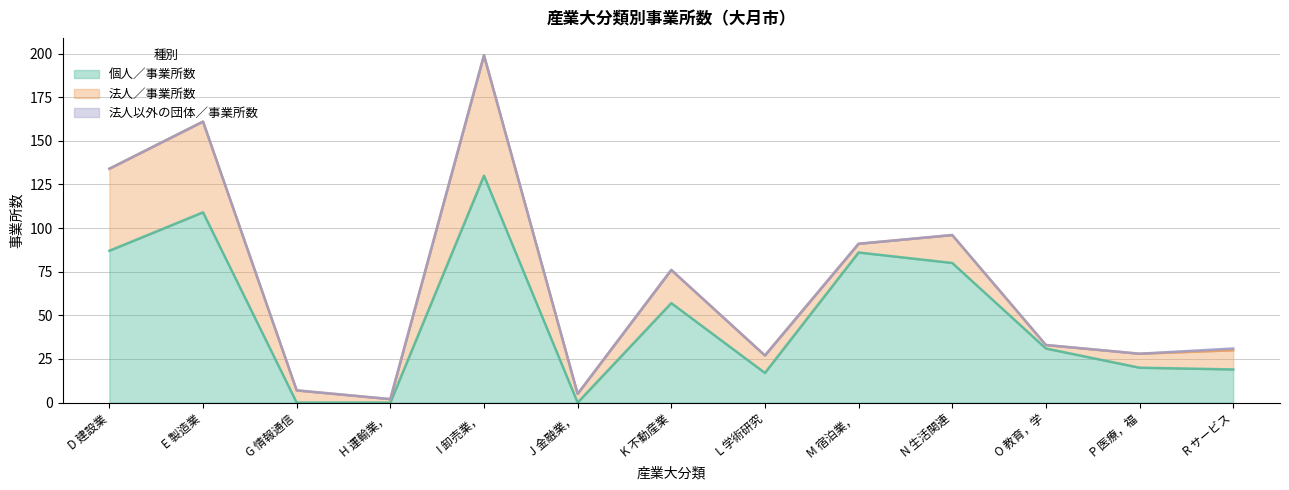

What are all the series names shown in the legend?

個人／事業所数, 法人／事業所数, 法人以外の団体／事業所数